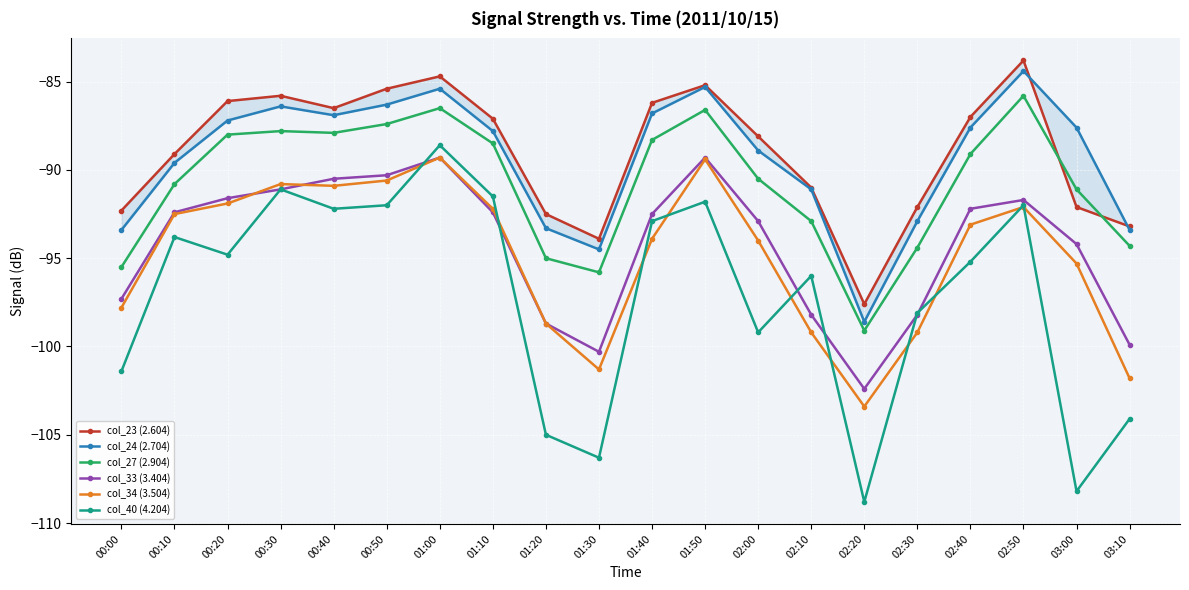

What is the value of the col_33 (3.404) point at the 9th from the left?

-98.7